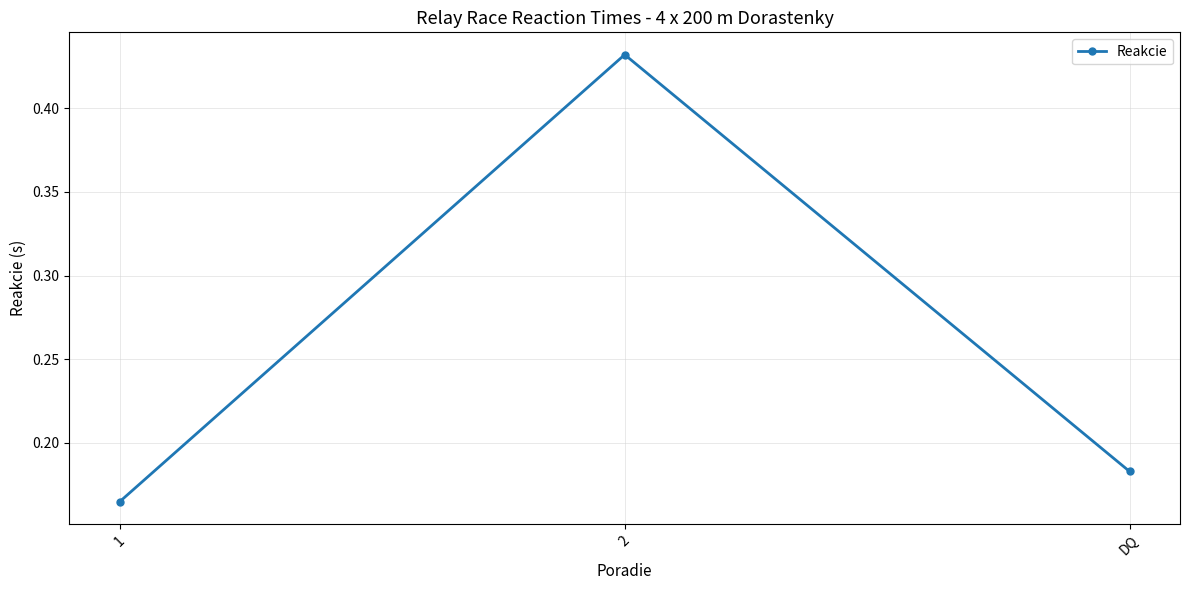

What is the label of the 2nd point from the right?

2